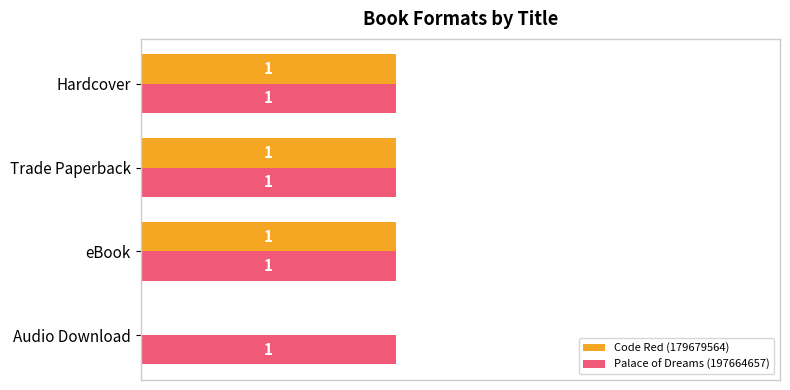

Which series has the largest total across all categories?

Palace of Dreams (197664657)